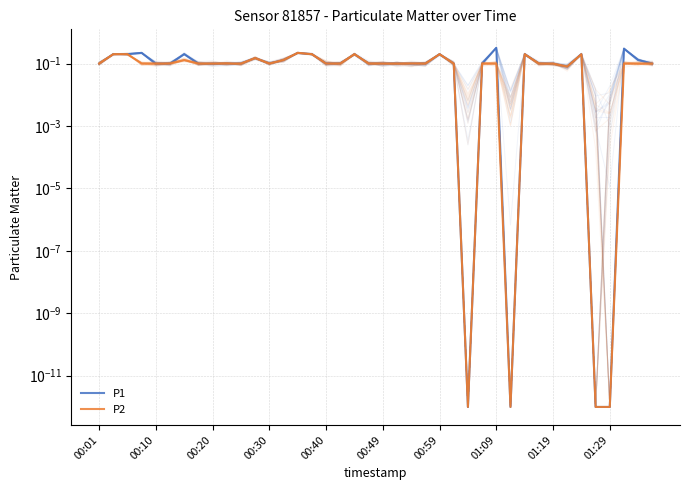

Is it true that P2 equals 0.1 at 22?

False